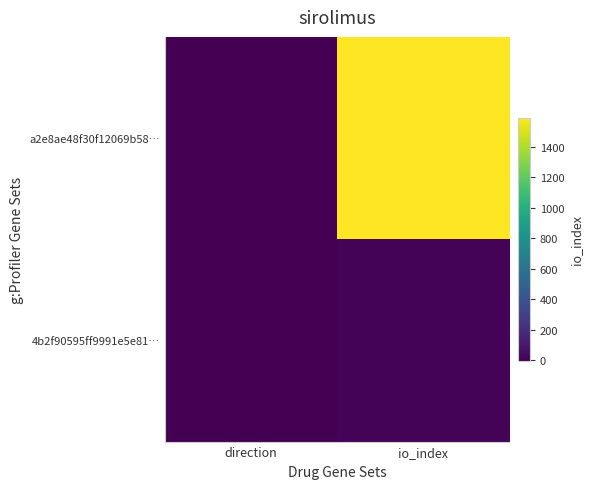

Rank the series at io_index from lowest to highest value.

4b2f90595ff9991e5e81…, a2e8ae48f30f12069b58…